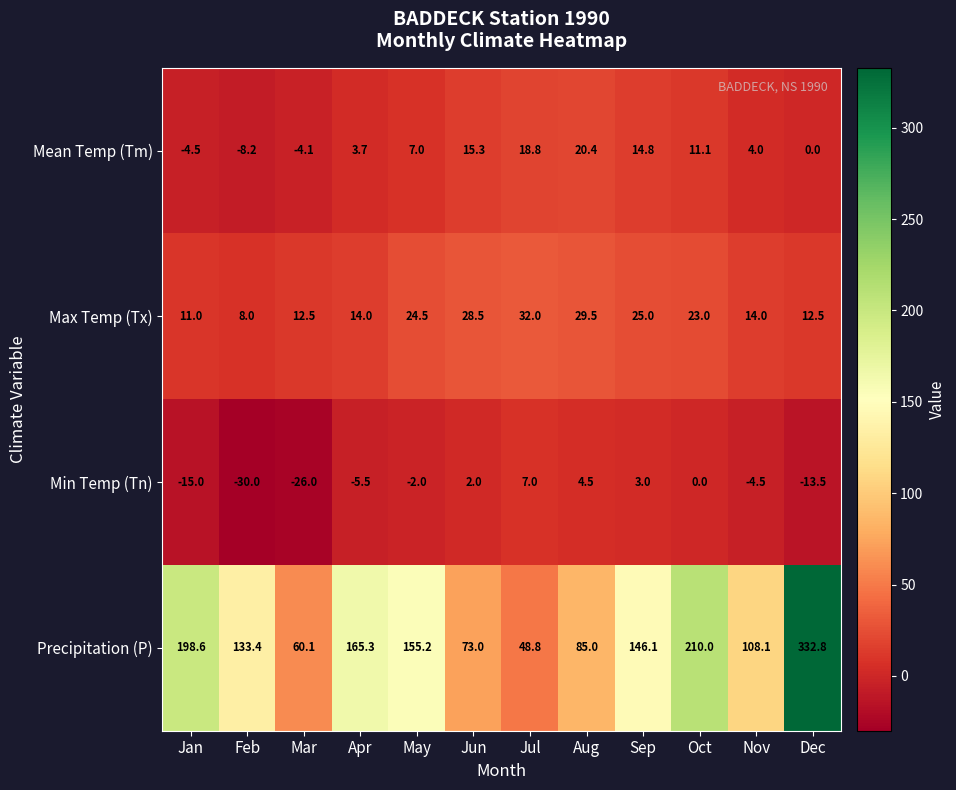

Which series has the widest spread of values?

Precipitation (P)